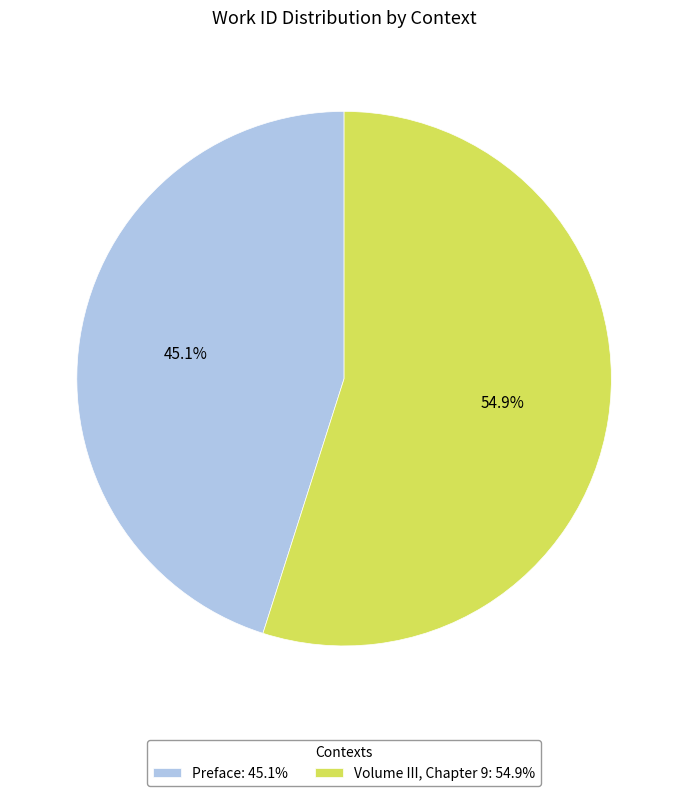

The Preface slice represents 36% of the pie. True or false?

False